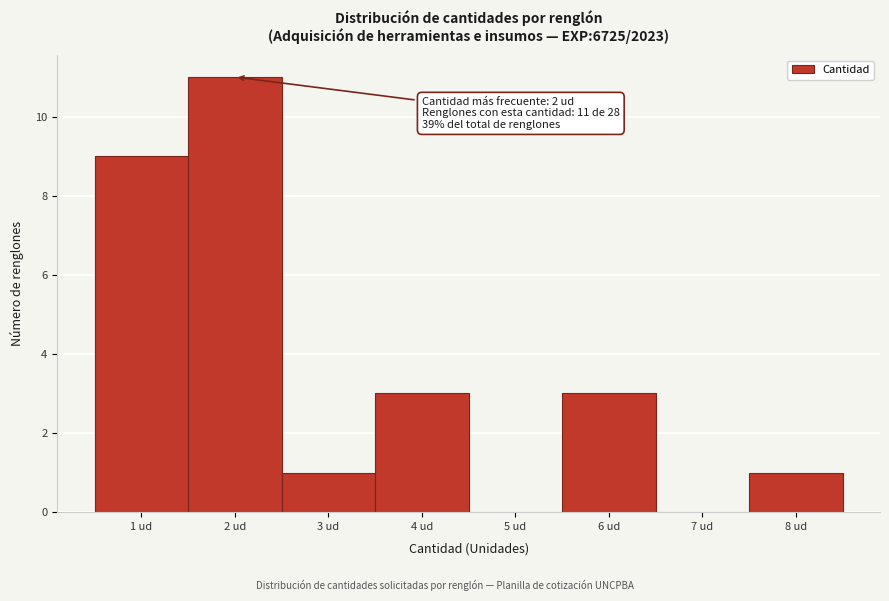

Which range on the x-axis has the tallest bar?

1.5 to 2.5